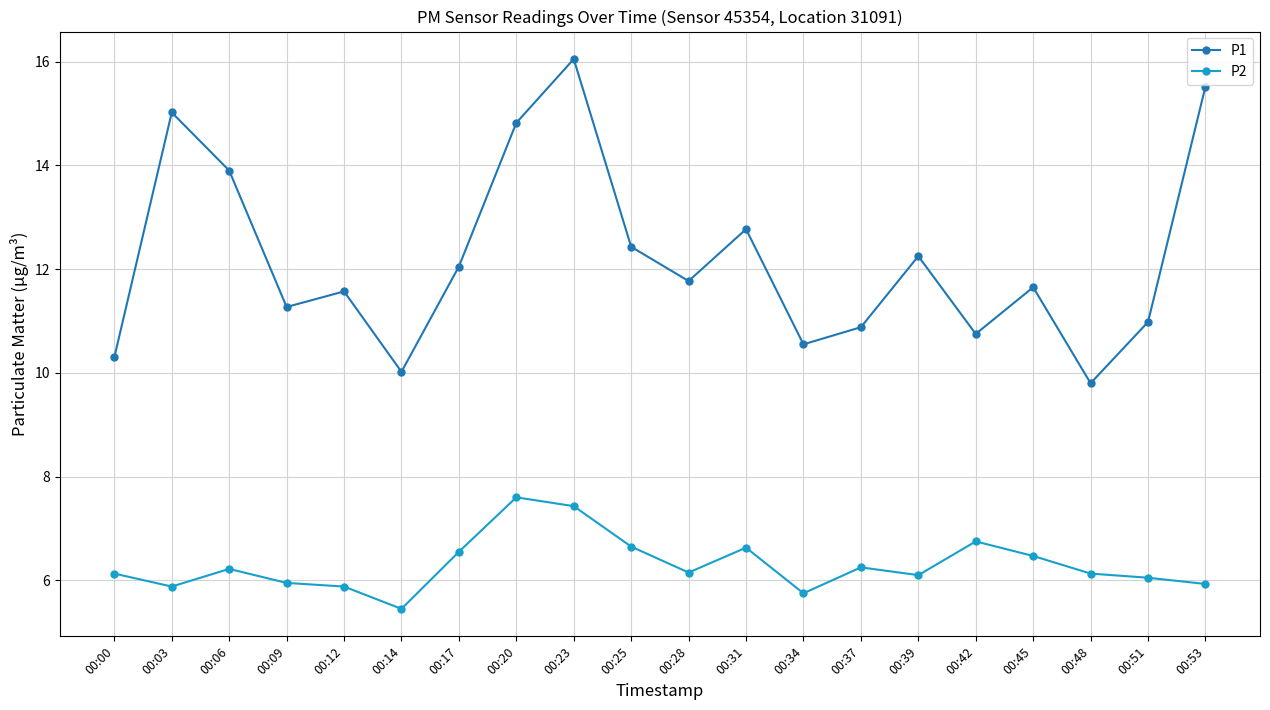

How many series are shown in this chart?

2